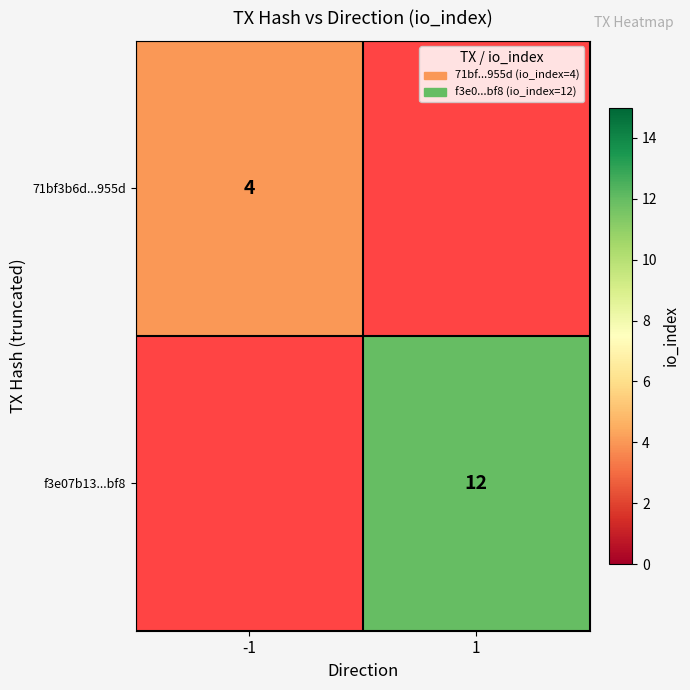

Is the value of 71bf3b6d...955d at -1 greater than the value of f3e07b13...bf8 at 1?

No